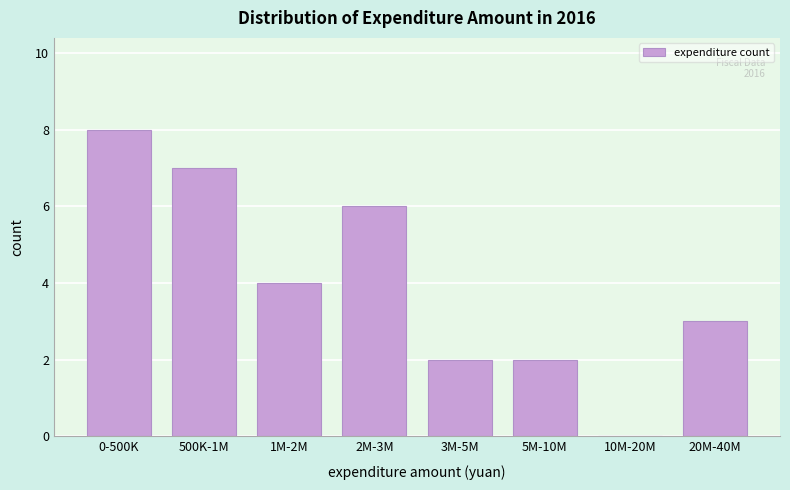

Reading left to right, list all the values displayed in this chart.

0-500K=8	500K-1M=7	1M-2M=4	2M-3M=6	3M-5M=2	5M-10M=2	10M-20M=0	20M-40M=3